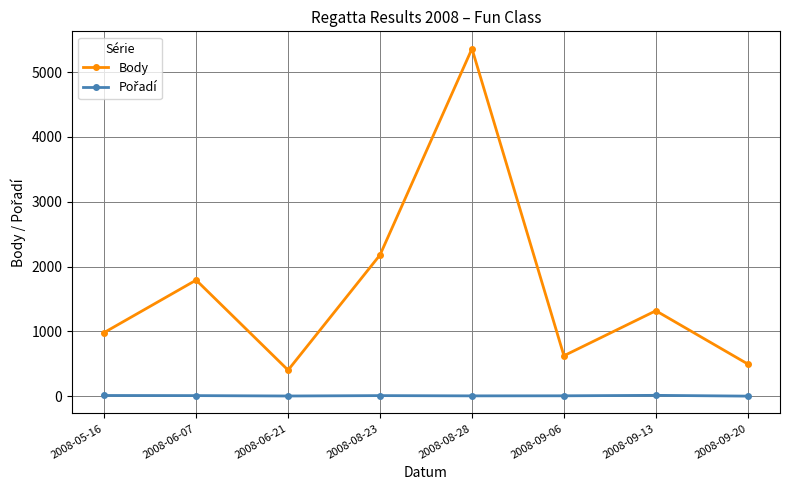

The value of Body at 2008-06-07 is 1791. True or false?

True